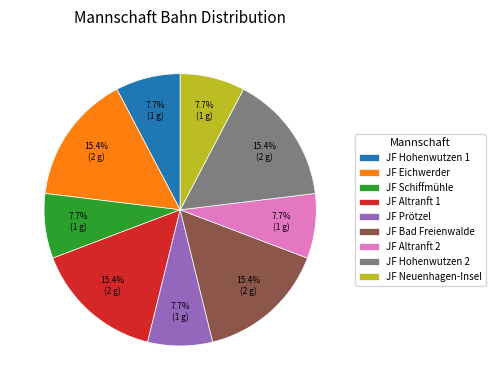

True or false: JF Prötzel accounts for 18% of the total.

False